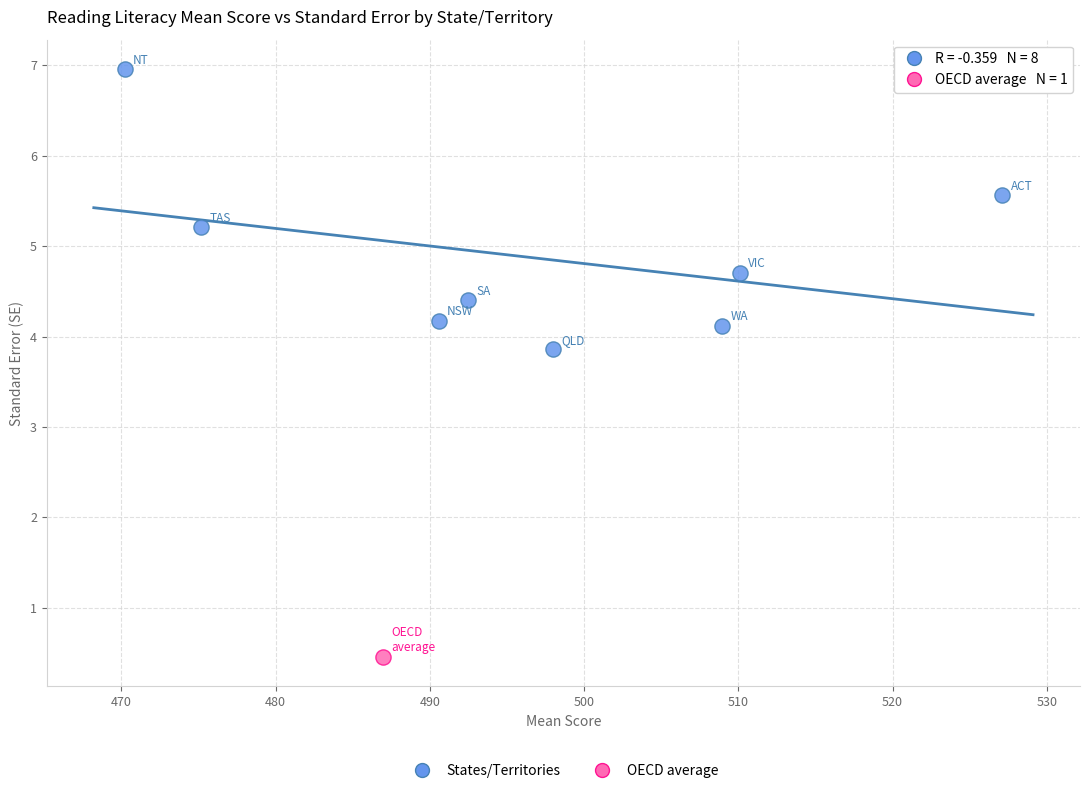

What are all the series names shown in the legend?

States/Territories, OECD average